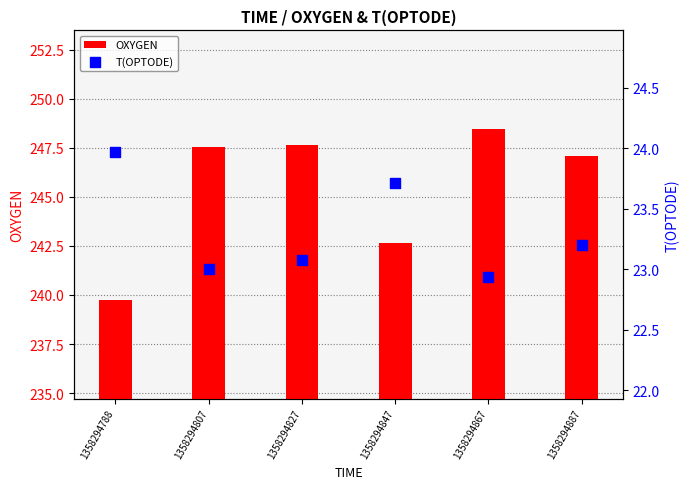

Which series has the largest Y range (max minus min)?

OXYGEN